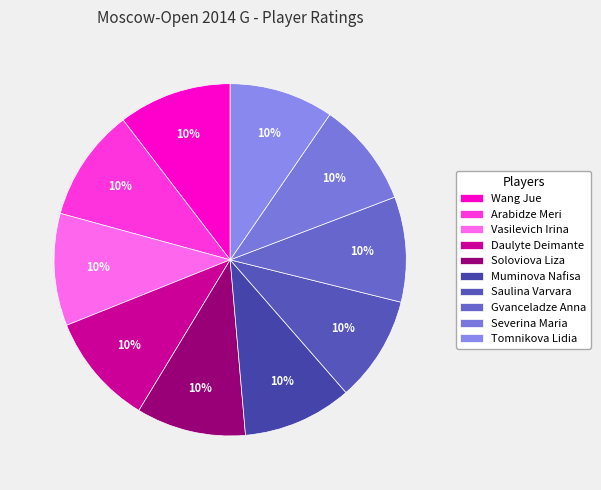

What percentage is the Daulyte Deimante slice, to the nearest percent?

10%